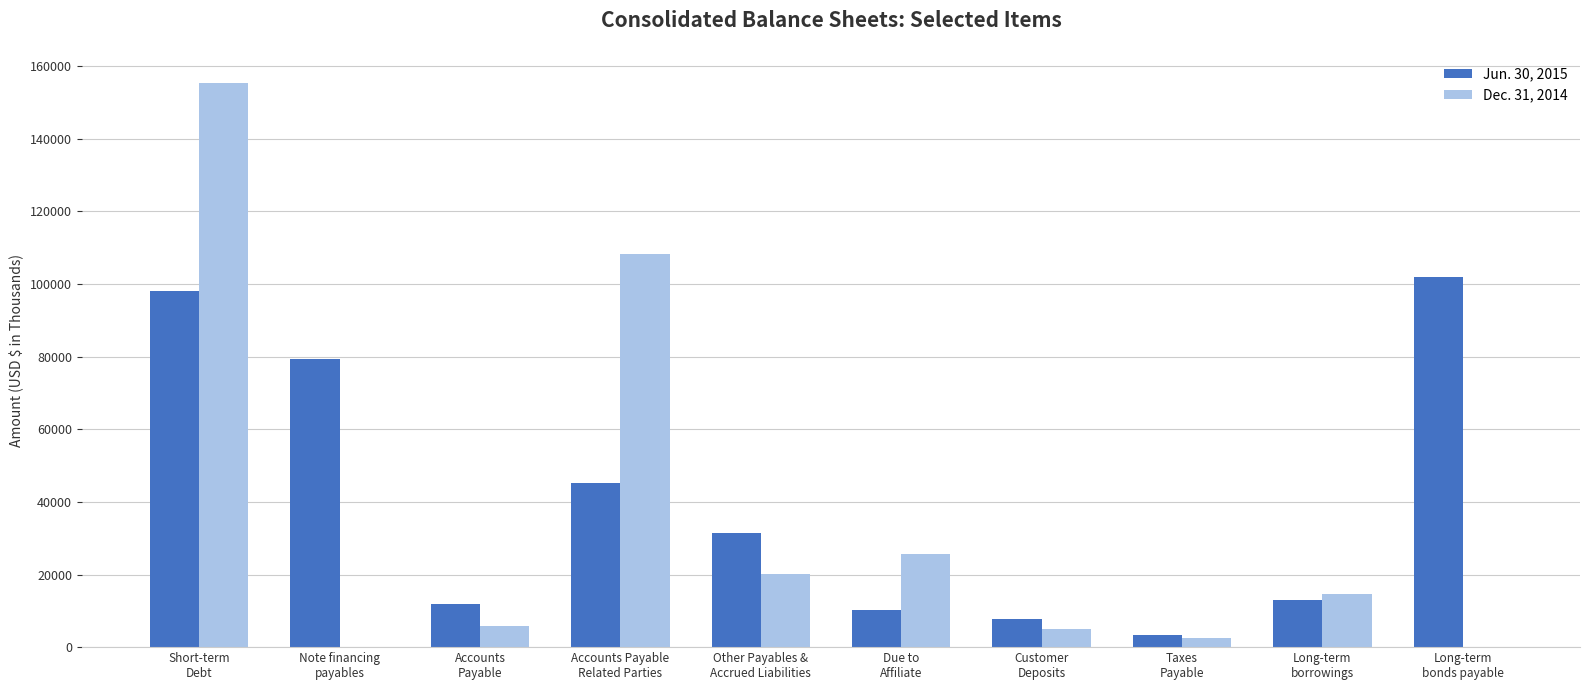

What is the greatest value displayed?

155342